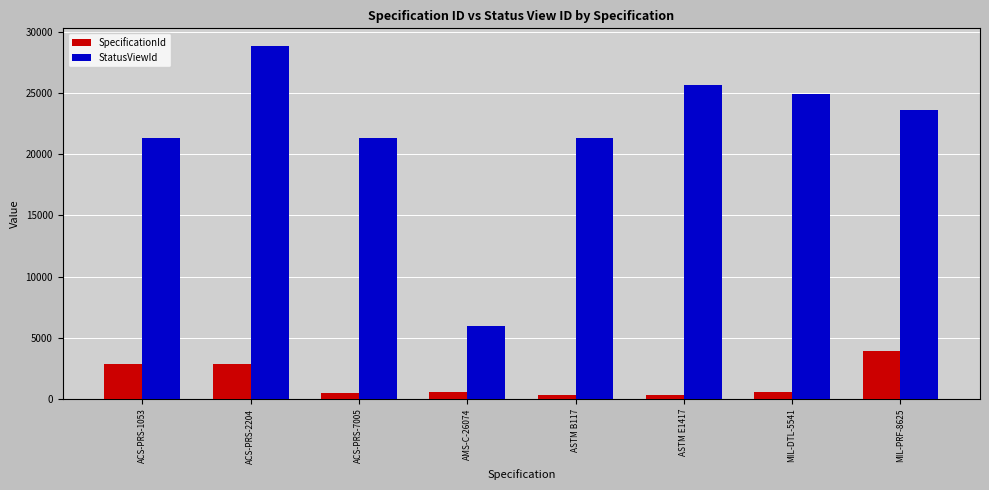

Which series has the largest range (max minus min)?

StatusViewId